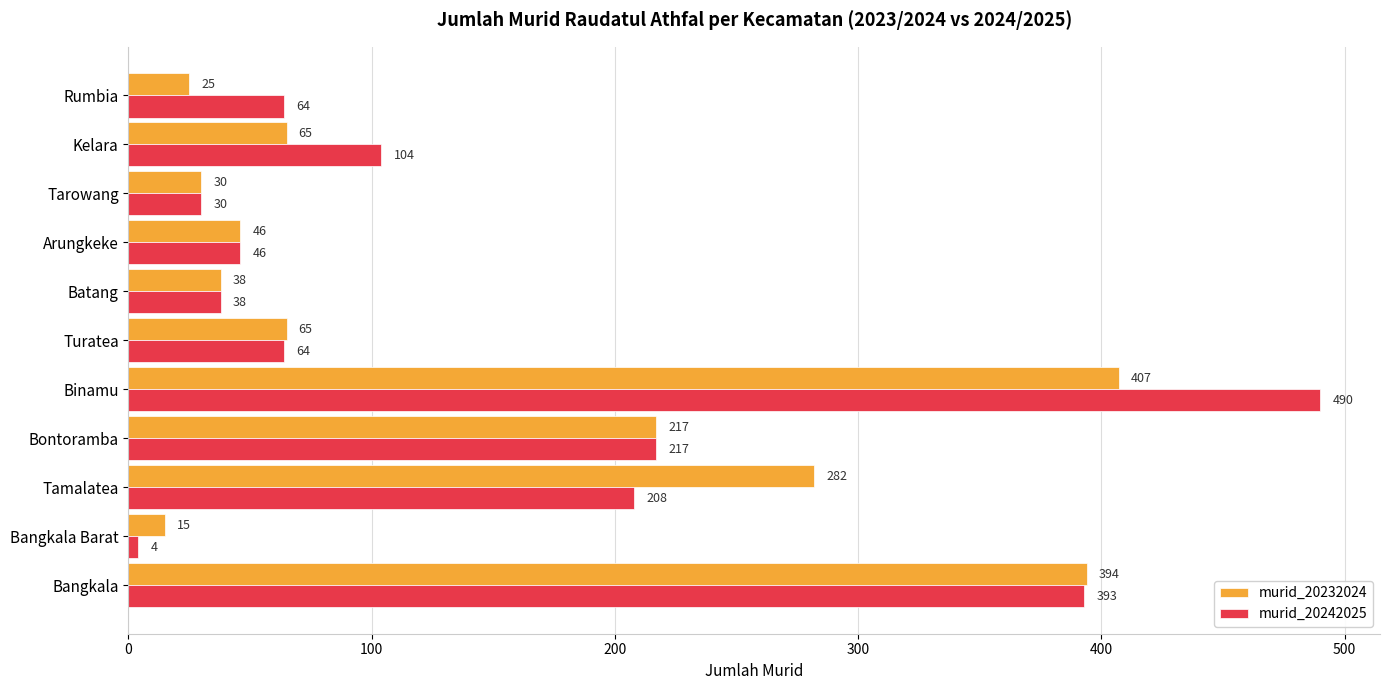

The murid_20232024 series shows 282 at Tamalatea. True or false?

True